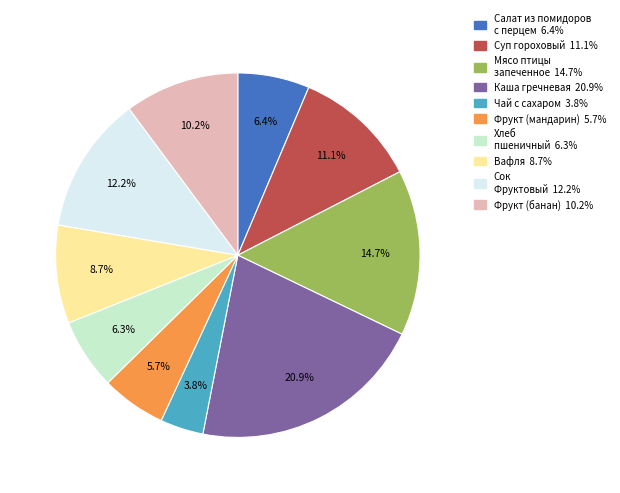

Between Фрукт (мандарин) and Чай с сахаром, which is larger?

Фрукт (мандарин)